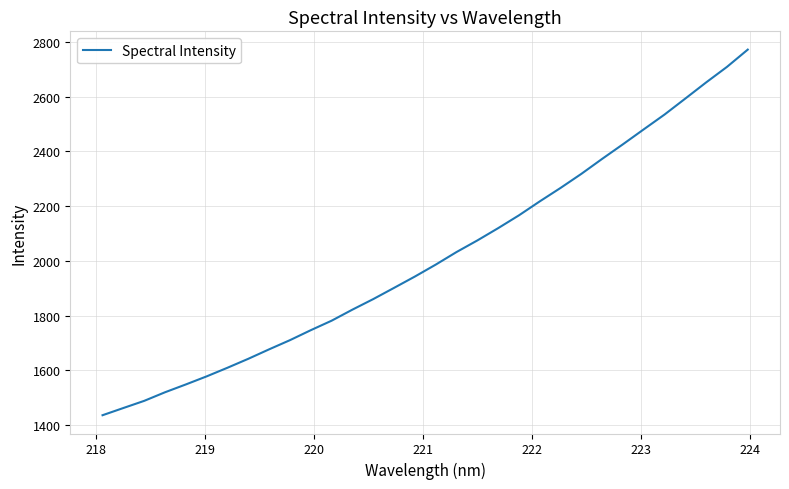

What is the difference between the maximum and minimum values?

1335.5